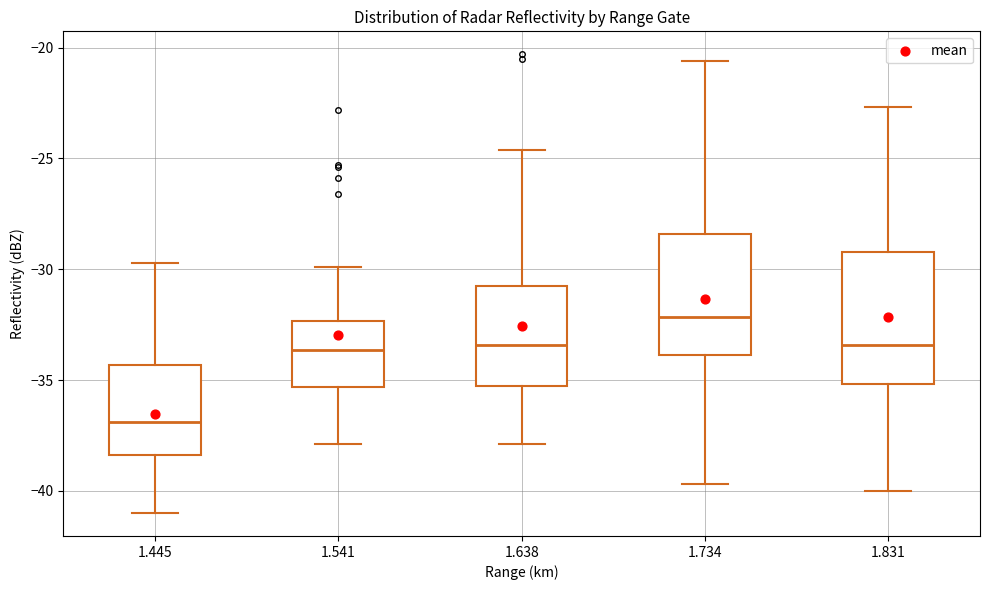

Which box is the tallest, from its lower edge to its upper edge?

1.831